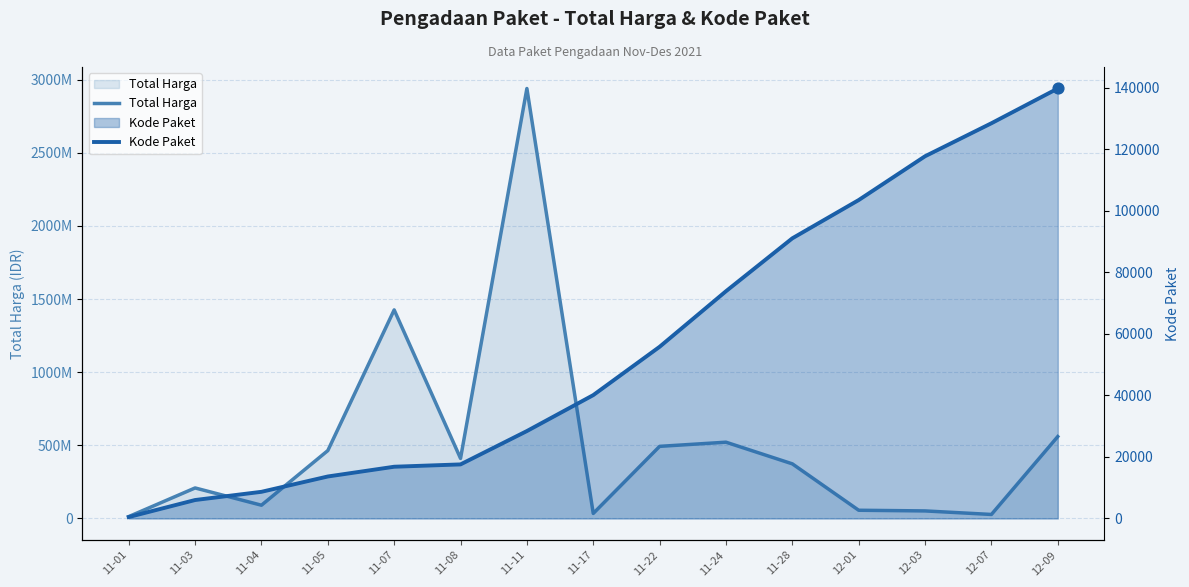

Which series has the largest Y range (max minus min)?

Total Harga